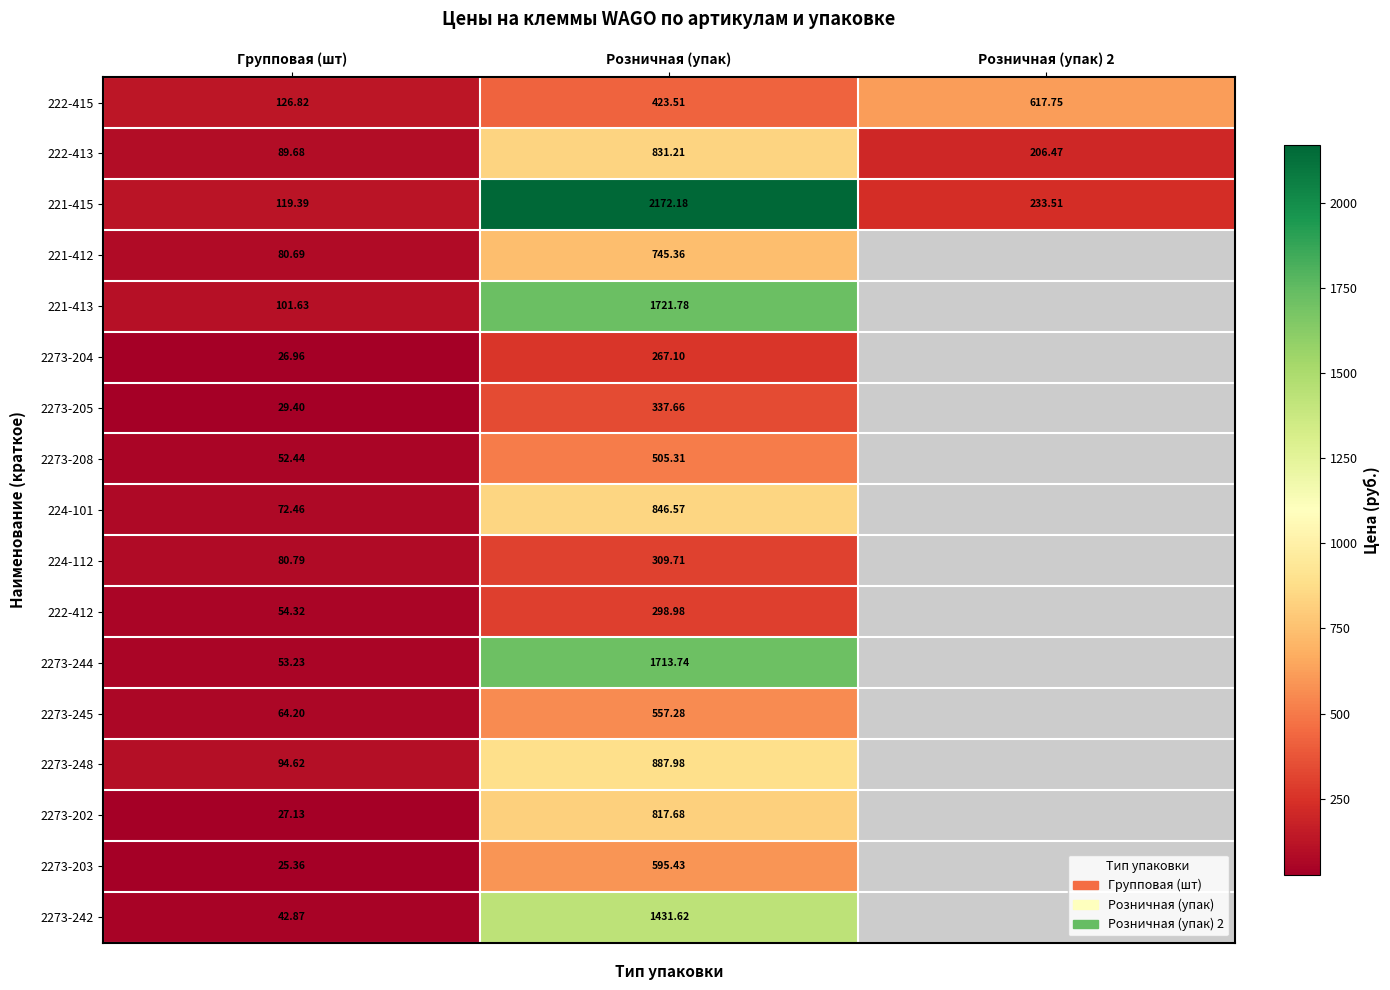

At which label is 222-415 closest to 372?

Розничная (упак)